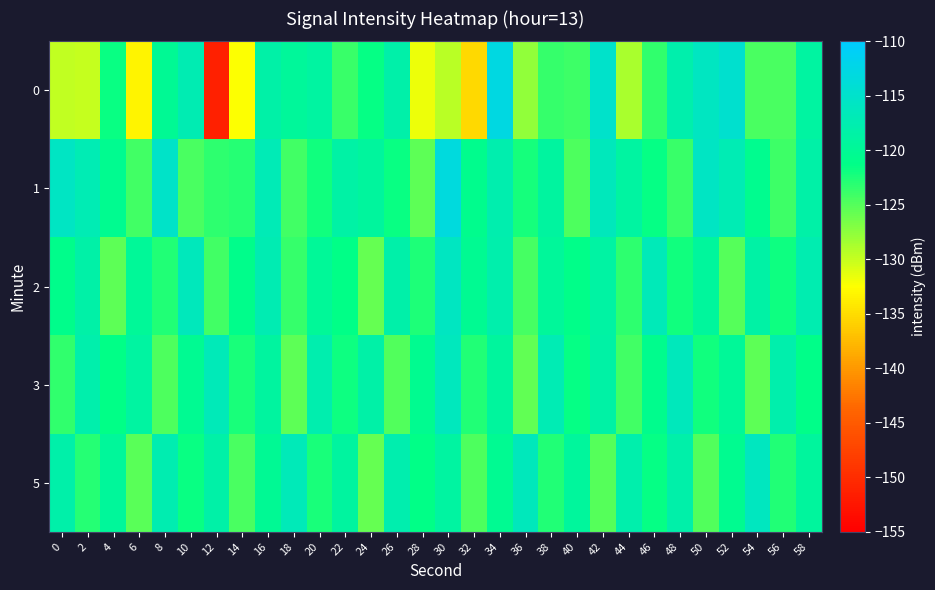

What is the total value across all series at 14?

-623.2